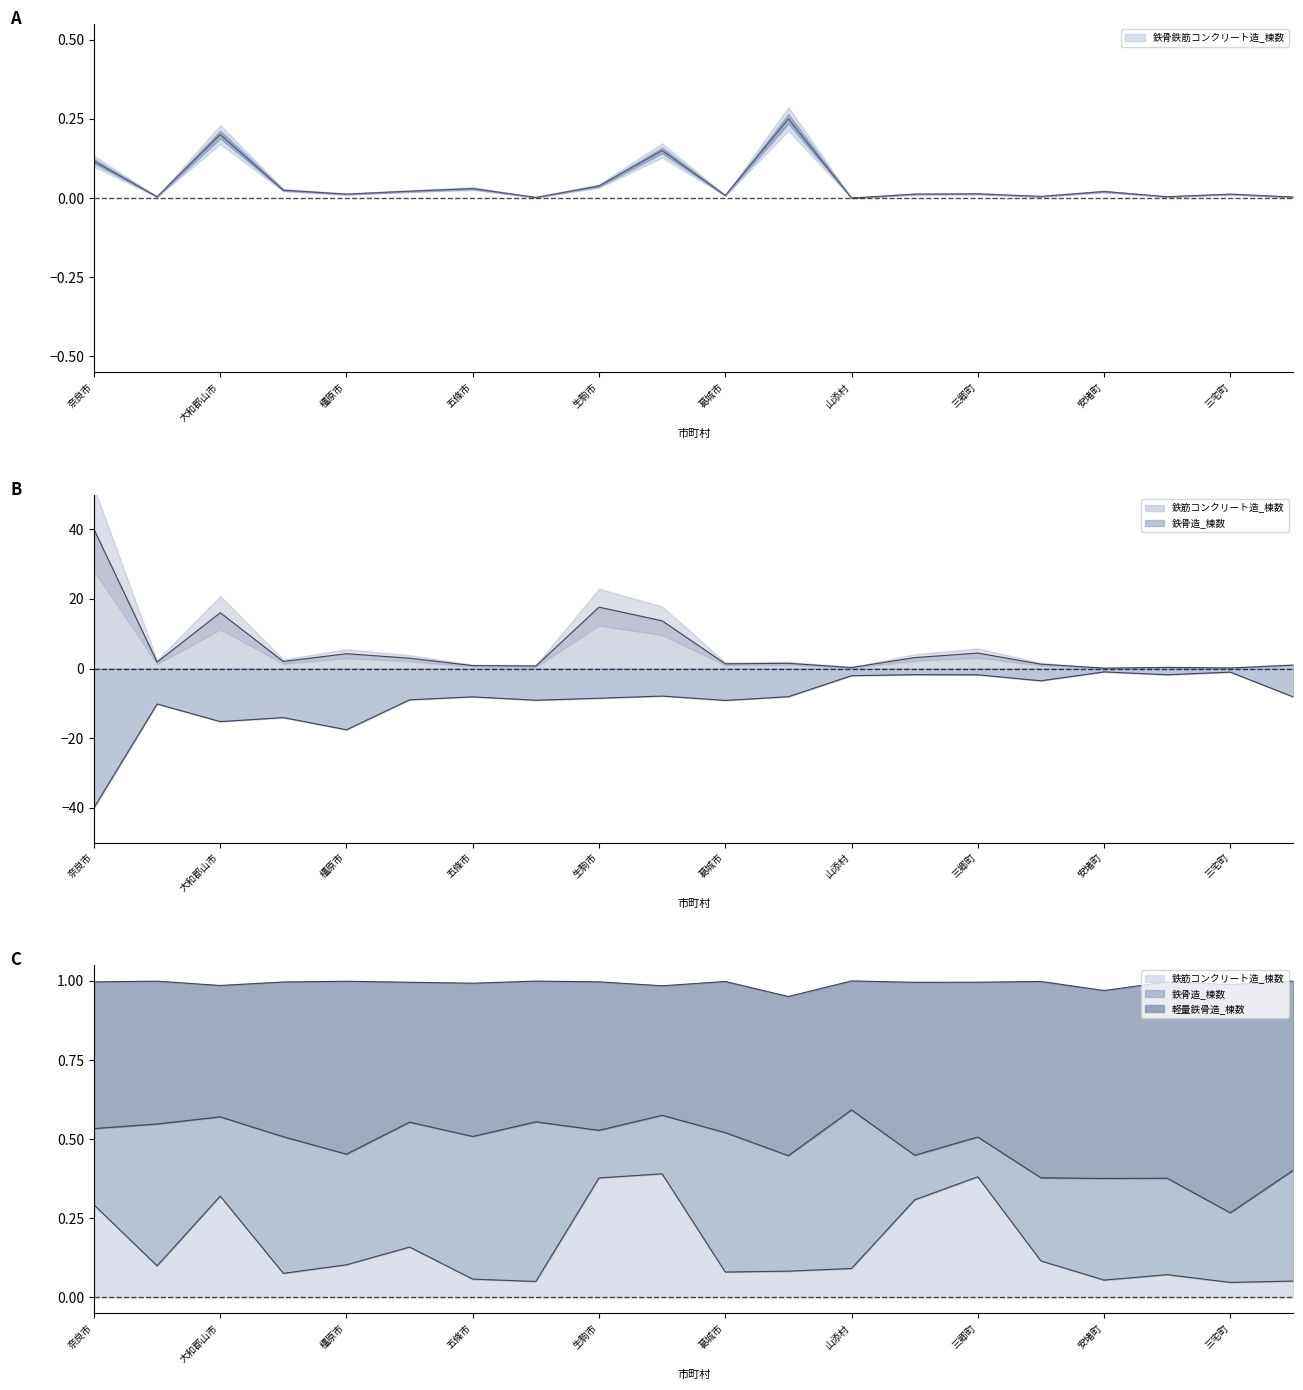

What is the approximate value of 鉄骨造_棟数 at 安堵町?

-1.0